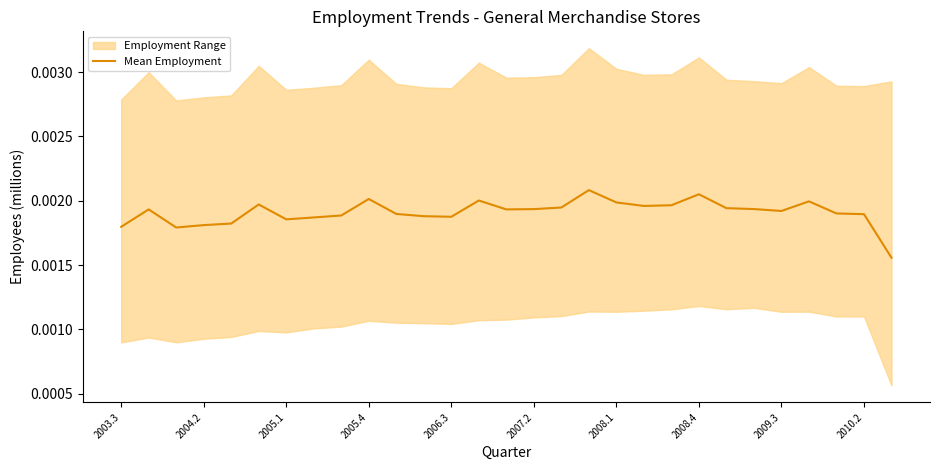

True or false: the data shows 0.0 at 25.

False